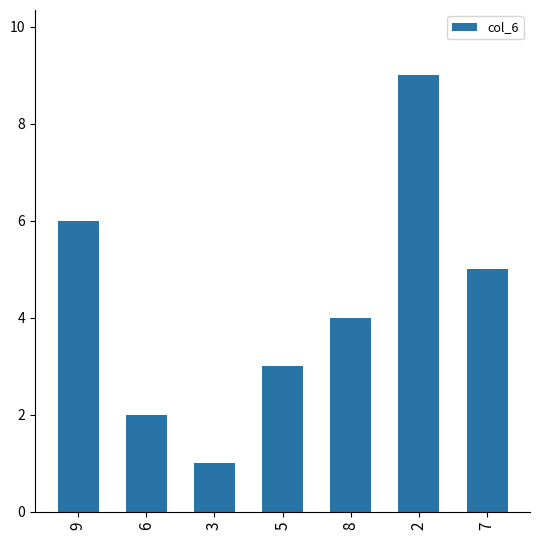

Count the number of data series in this chart.

1